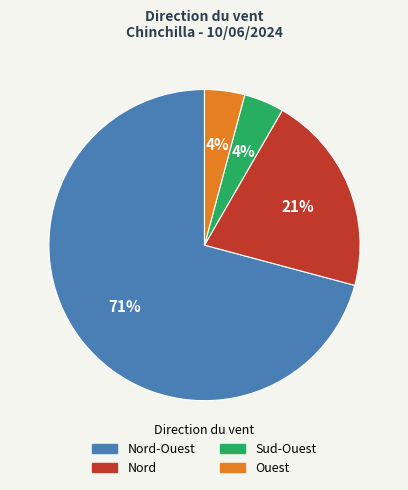

Combined, do Sud-Ouest and Nord account for over 50%?

No